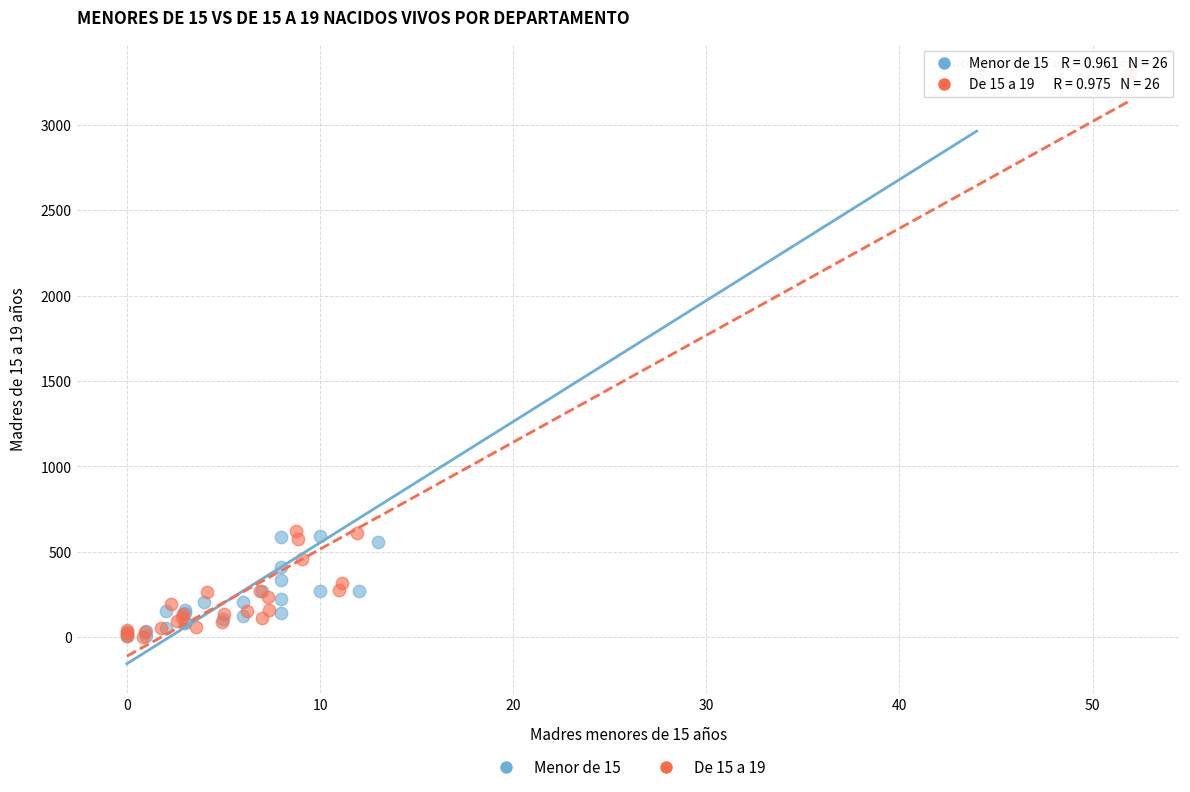

Which series has the largest Y range (max minus min)?

De 15 a 19